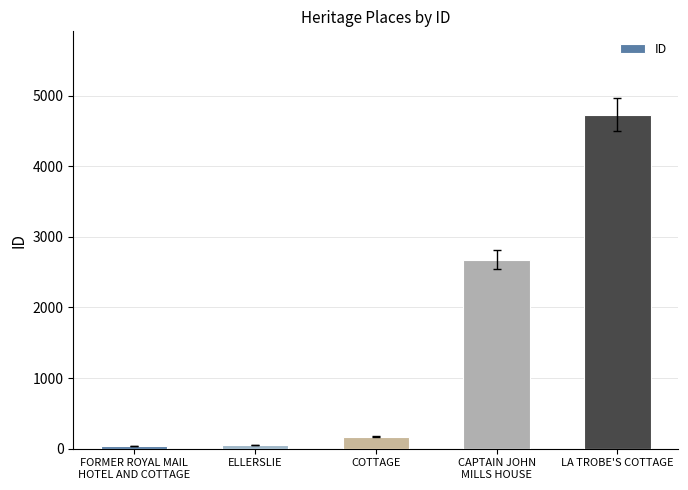

What is the difference between the maximum and minimum values?

4696